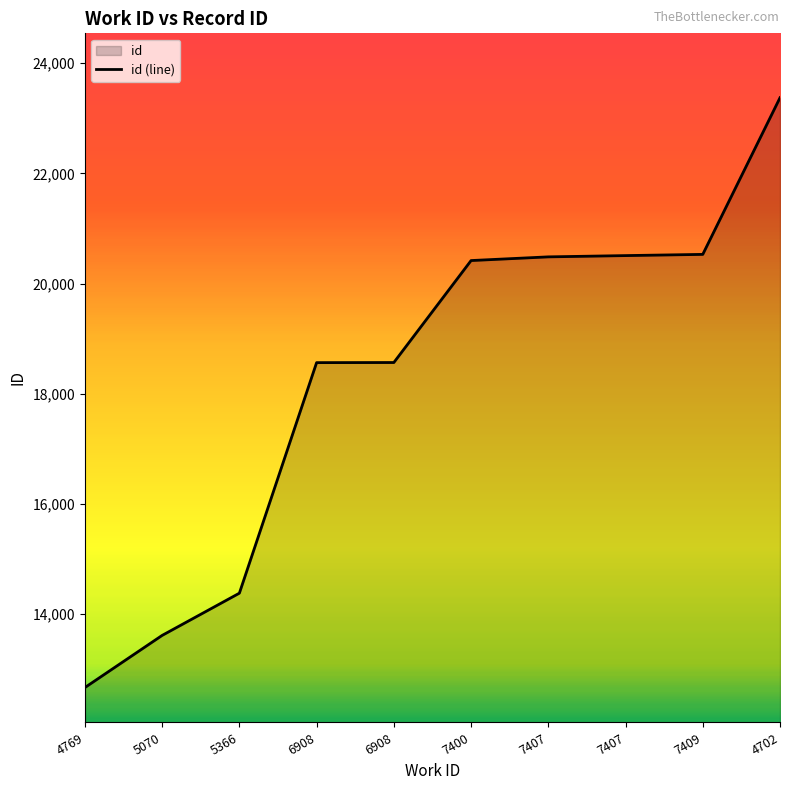

Rank the categories by value from highest to lowest.

4702, 7409, 7407, 7407, 7400, 6908, 6908, 5366, 5070, 4769